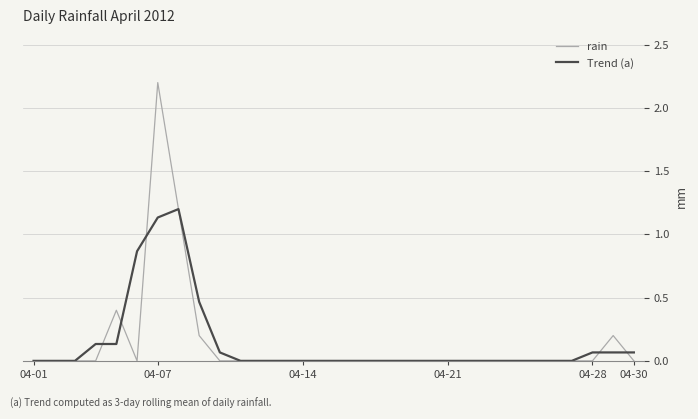

Which series has the widest spread of values?

rain